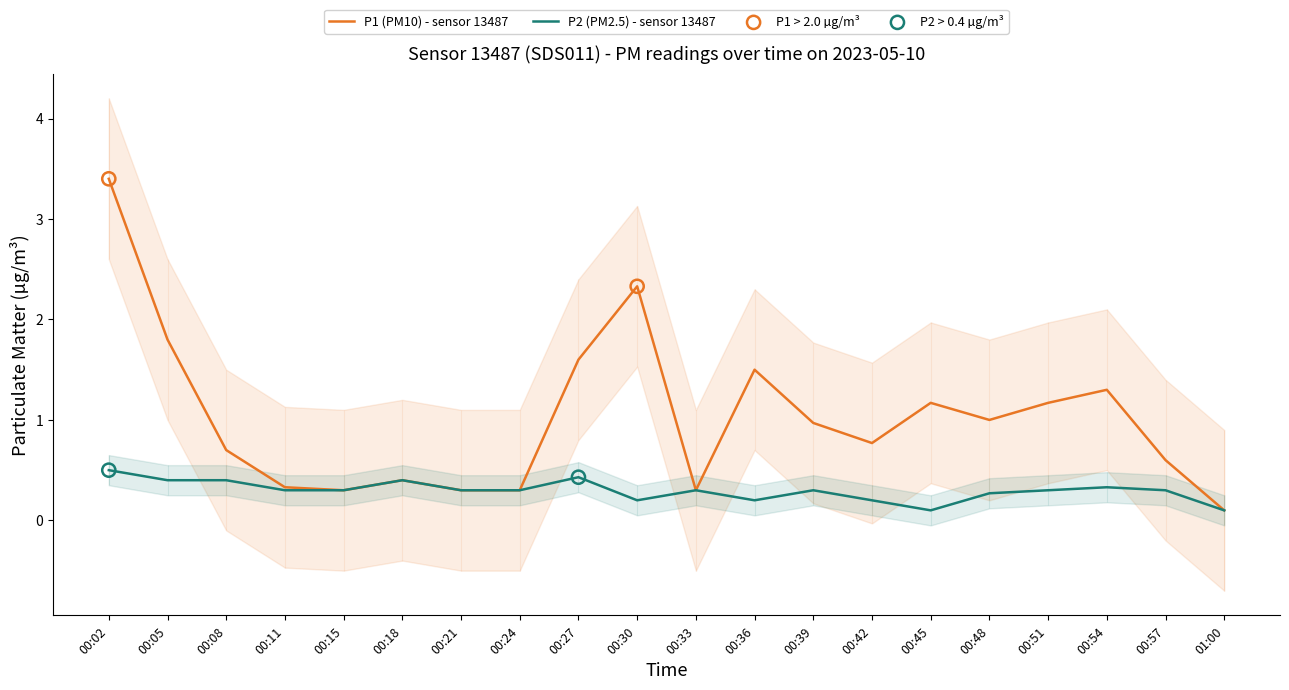

The P2 (PM2.5) - sensor 13487 series shows 0.1 at 00:51. True or false?

False